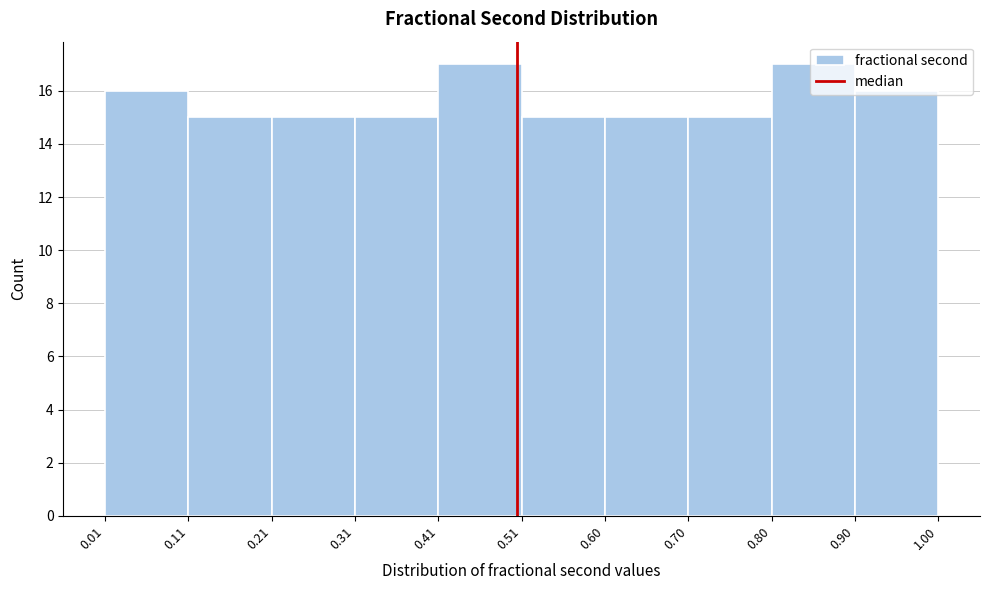

Reading left to right, list every bar in this chart as the range it spans on the x-axis followed by its height. The values are not printed on the chart, so give them approximately, as read against the axis.

0.01 to 0.11: 16
0.11 to 0.21: 15
0.21 to 0.31: 15
0.31 to 0.41: 15
0.41 to 0.51: 17
0.51 to 0.60: 15
0.60 to 0.70: 15
0.70 to 0.80: 15
0.80 to 0.90: 17
0.90 to 1.00: 16